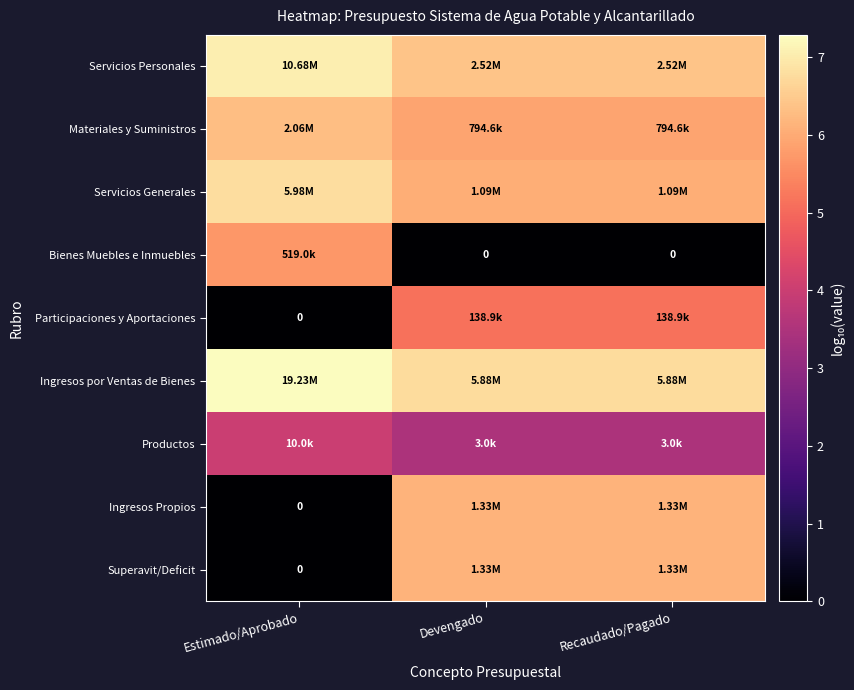

Is it true that Participaciones y Aportaciones equals 5.1 at Recaudado/Pagado?

True